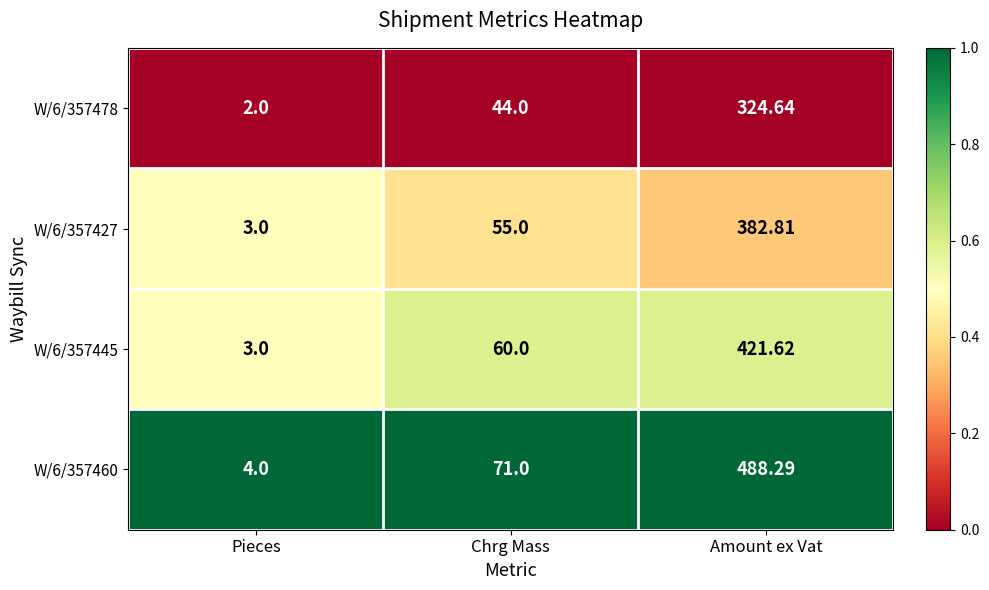

At which category is the sum across all series the highest?

Amount ex Vat